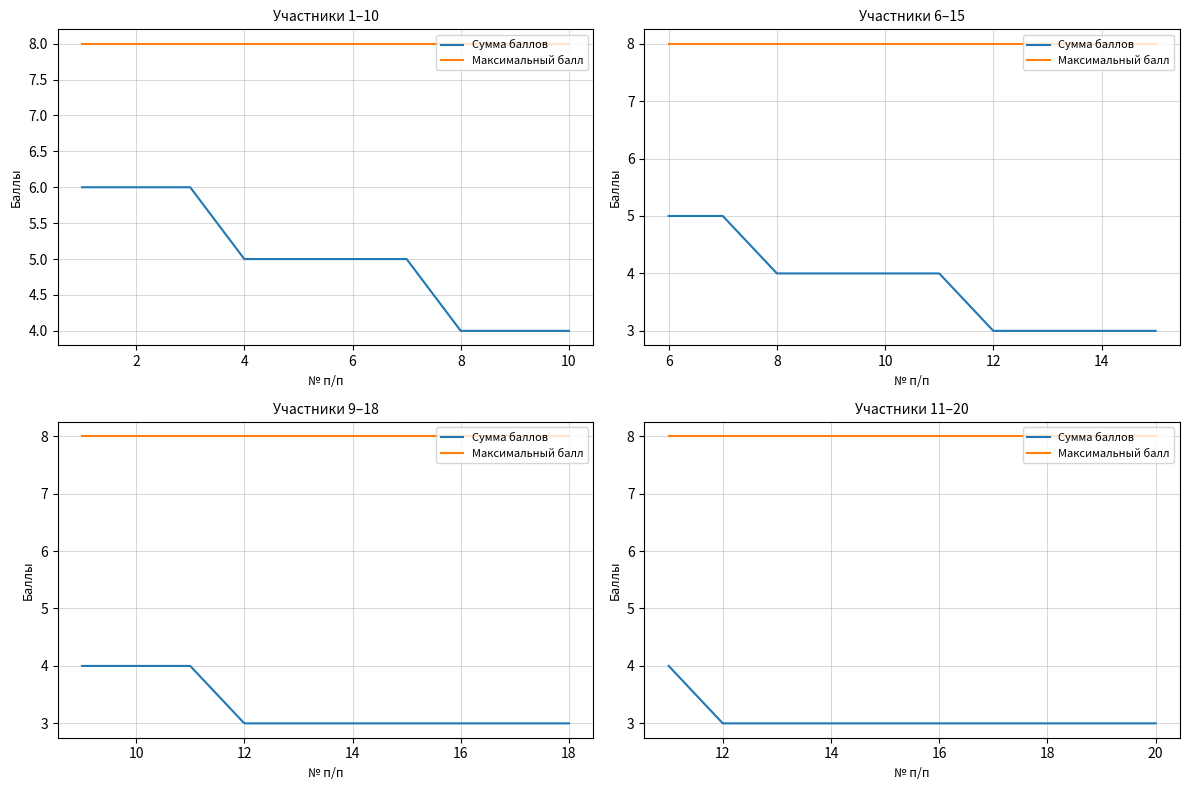

Which series has the largest total across all categories?

Максимальный балл